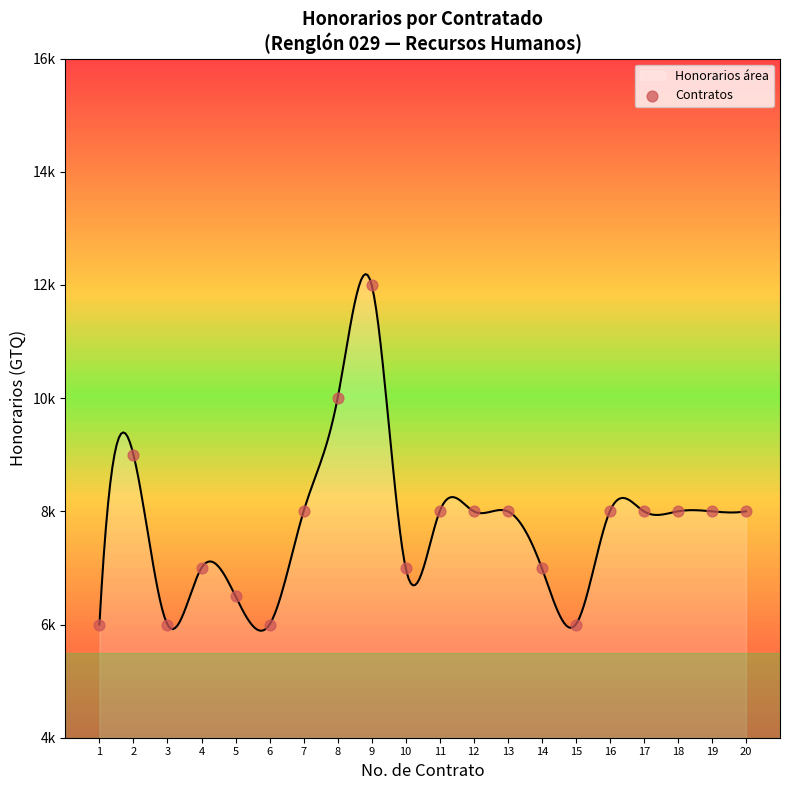

Between 20 and 2, which is larger?

2